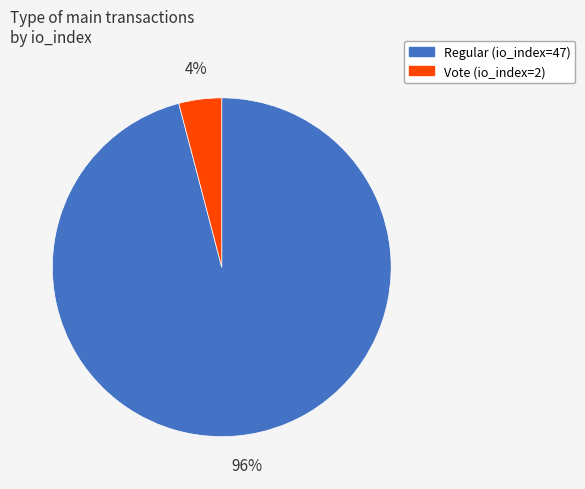

Is it true that Regular (io_index=47) is 90% of the pie?

False